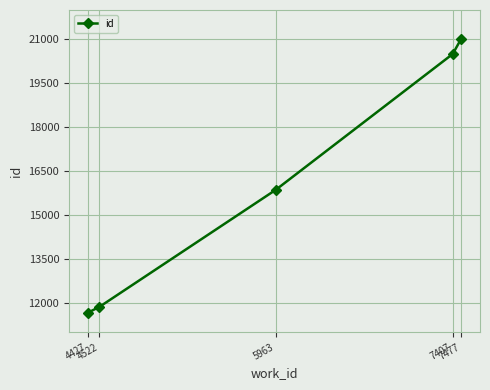

What is the approximate value at 4427?

11662